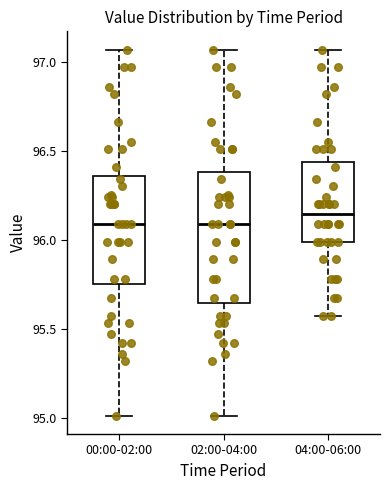

Reading left to right, read every box against the y-axis: the position of its median line, the range the box covers, and the ends of its whiskers. The values are not printed on the chart, so give them approximately, as read against the axis.

00:00-02:00: median 96.10, box 95.75 to 96.35, whiskers 95.00 to 97.05
02:00-04:00: median 96.10, box 95.65 to 96.40, whiskers 95.00 to 97.05
04:00-06:00: median 96.15, box 96.00 to 96.45, whiskers 95.55 to 97.05